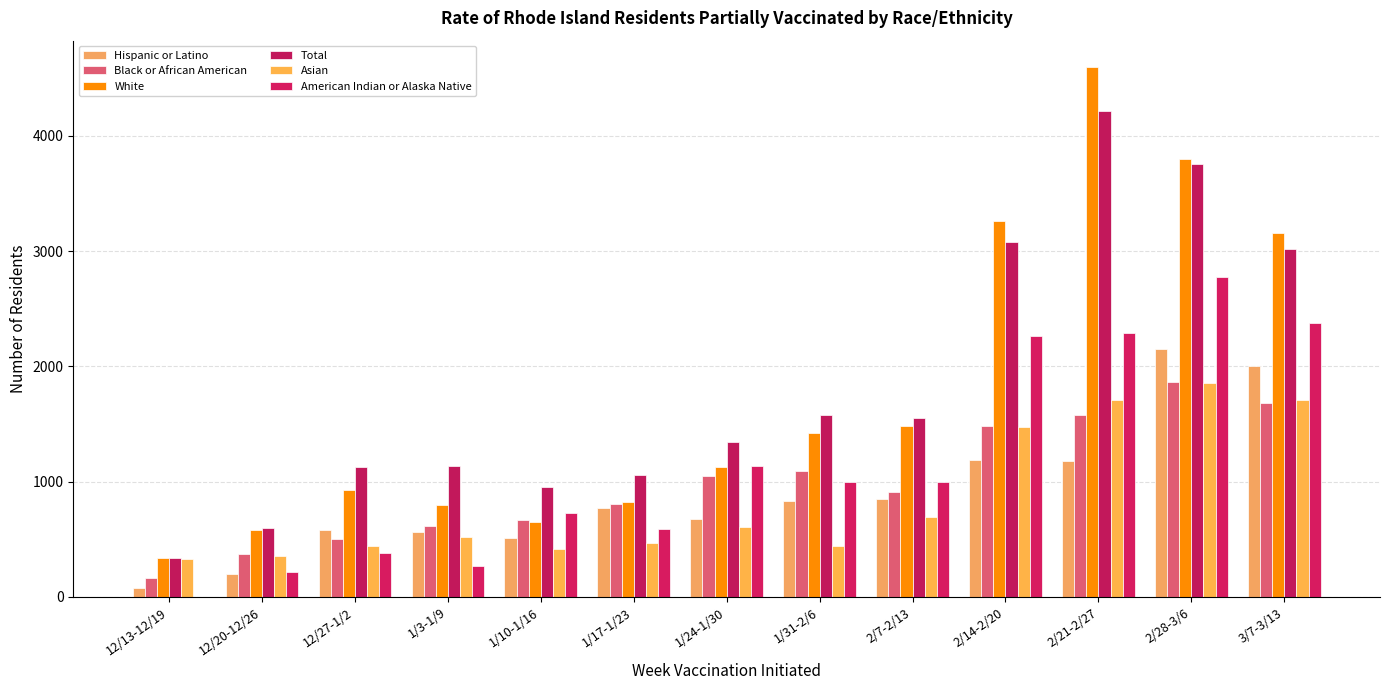

What are all the series names shown in the legend?

Hispanic or Latino, Black or African American, White, Total, Asian, American Indian or Alaska Native